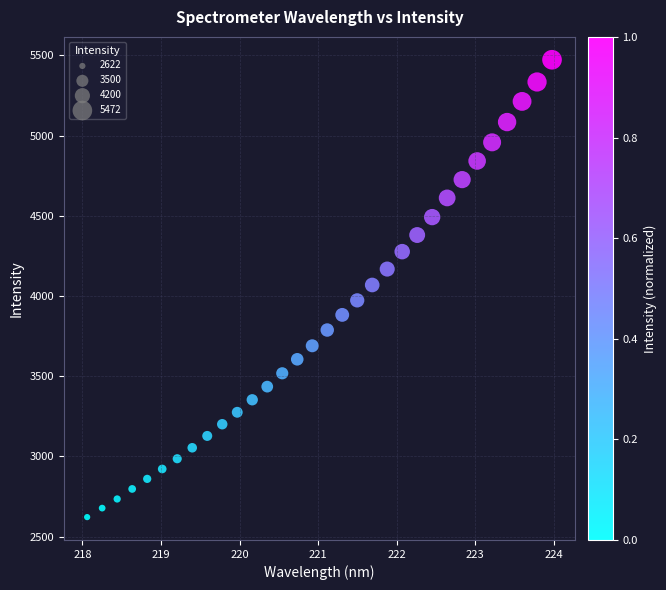

What is the range of Y values (max minus min)?

2850.8